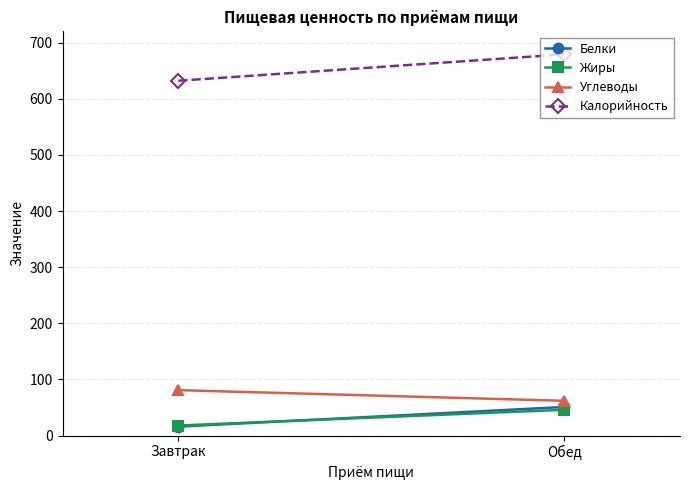

At how many categories does at least one series exceed 273?

2